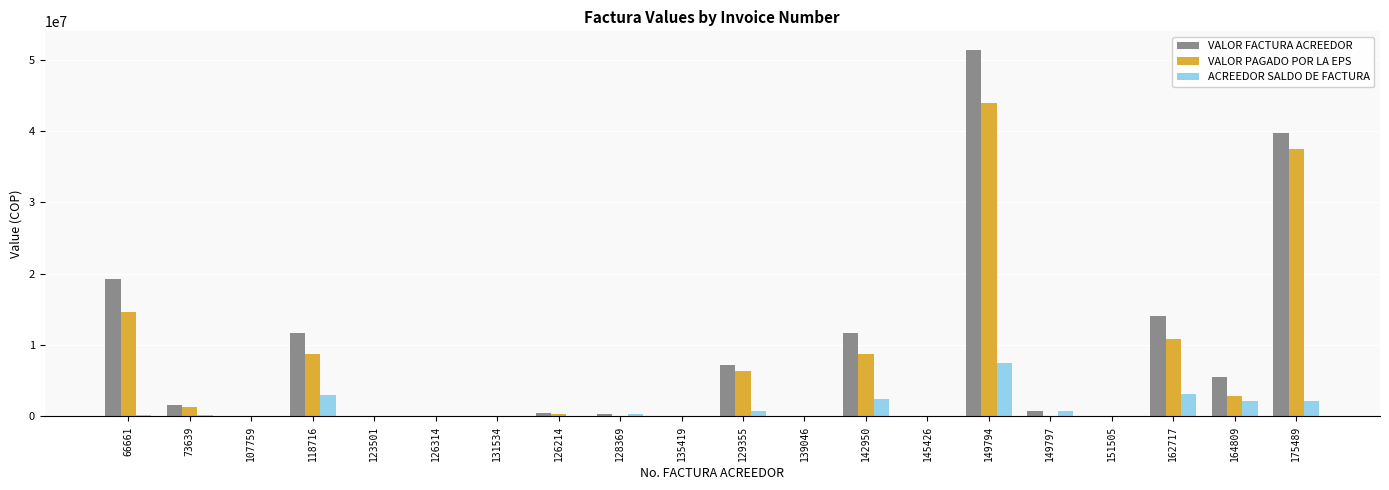

What is the greatest value displayed?

51384996